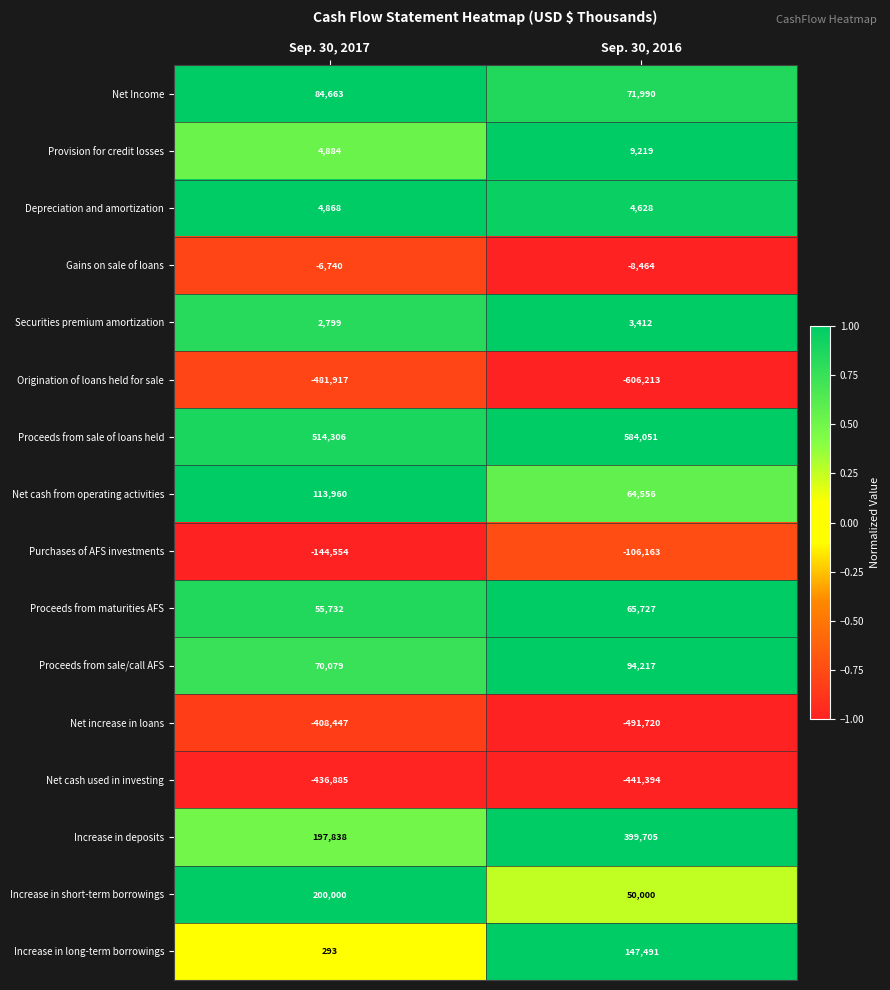

True or false: Net cash used in investing has a value of -436885 at Sep. 30, 2017.

True